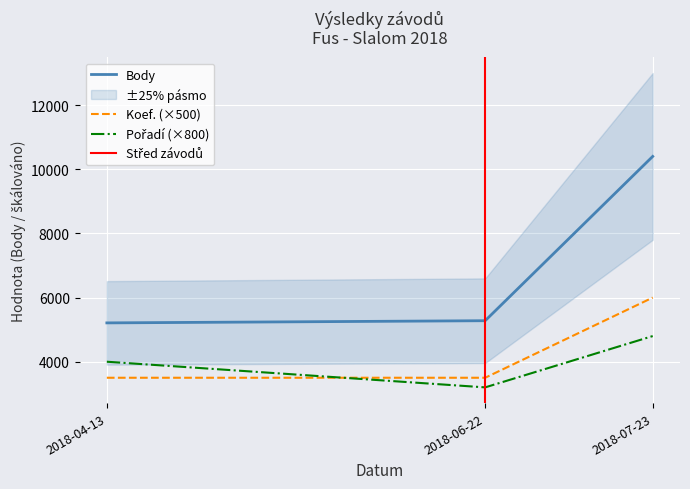

What is the total value across all series at 2018-07-23?

21203